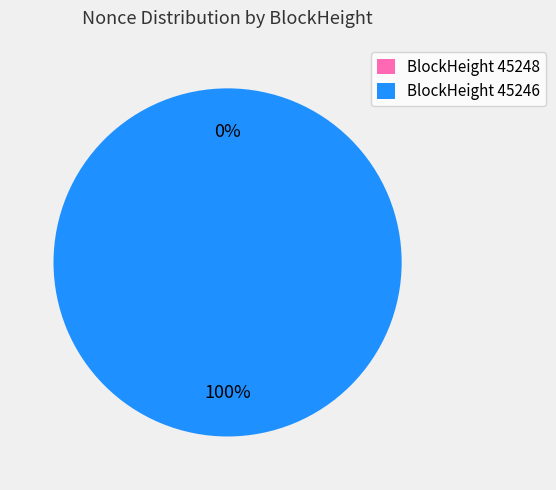

The 45248 slice represents 9% of the pie. True or false?

False